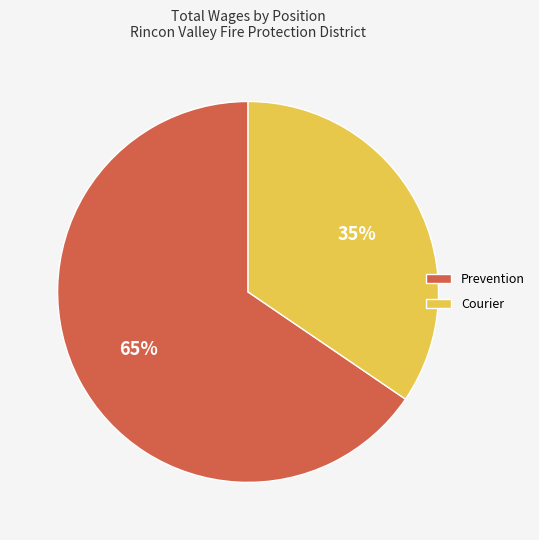

Approximately how many times larger is the value at Courier compared to Prevention?

0.5